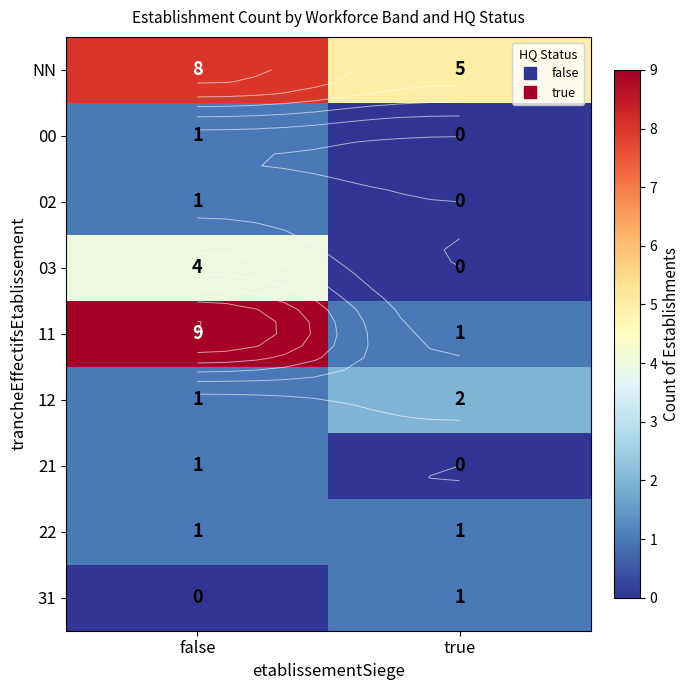

What is the spread (max minus min) of values at false?

9